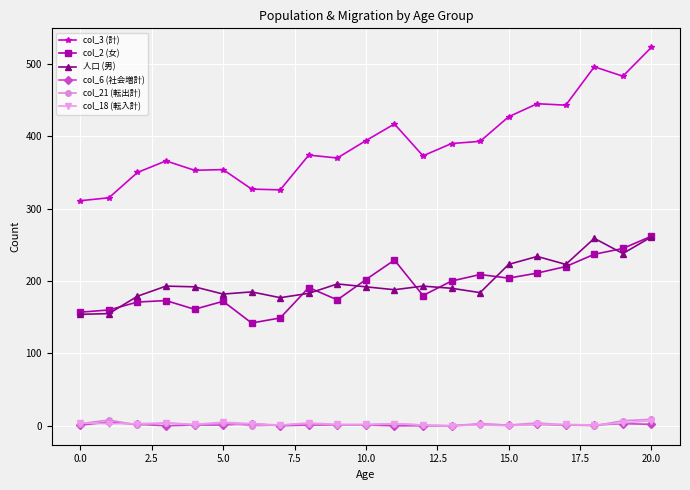

Which series has the widest spread of values?

col_3 (計)